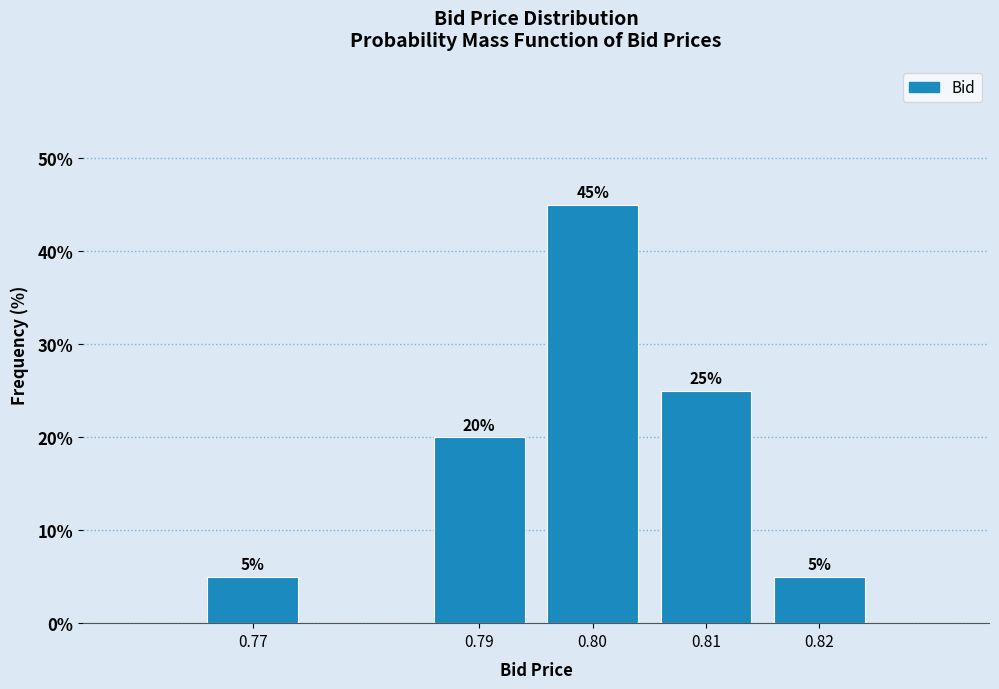

Reading right to left, transcribe all the data shown in this chart.

0.82=5	0.81=25	0.80=45	0.79=20	0.77=5